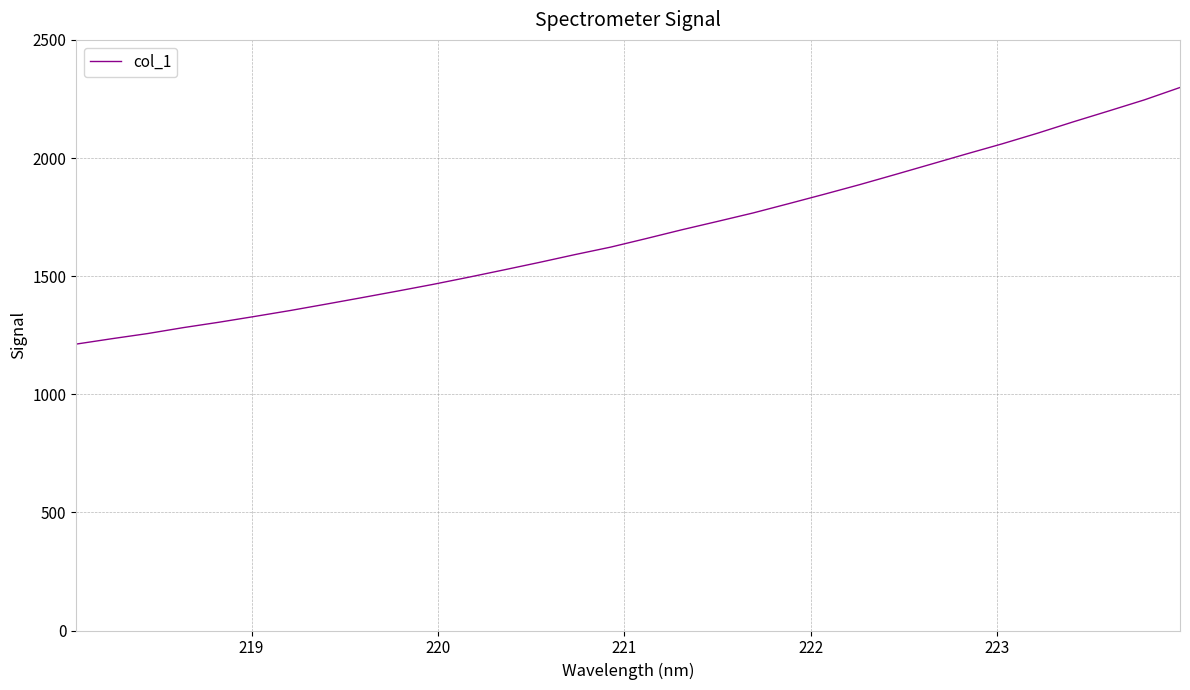

What is the greatest value displayed?

2298.5